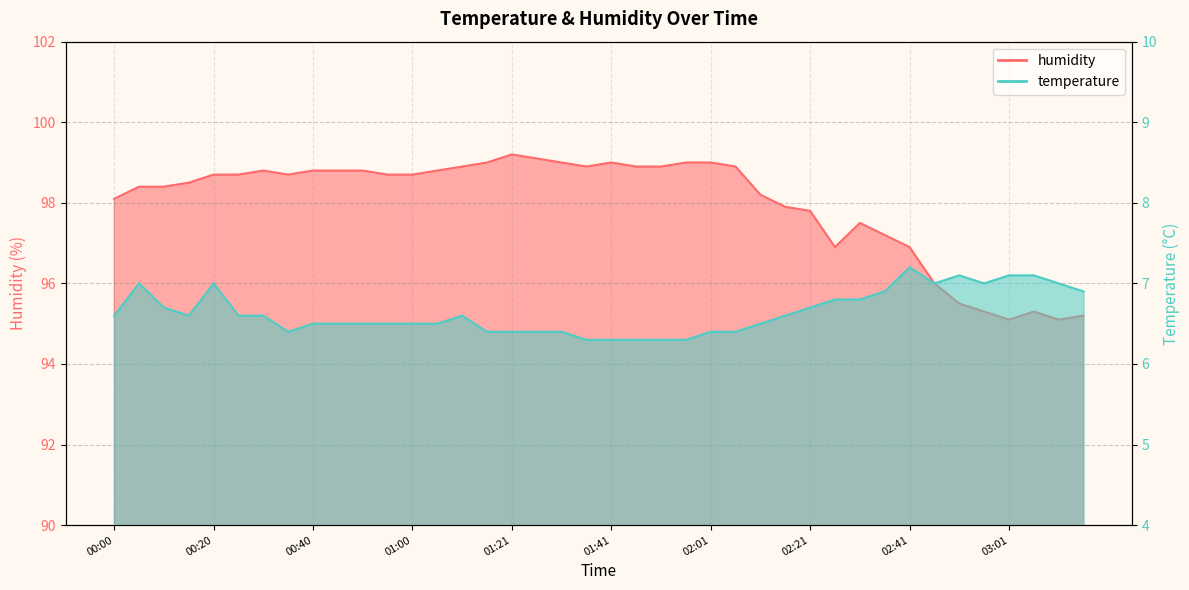

The value of humidity at 02:56 is 65.9. True or false?

False